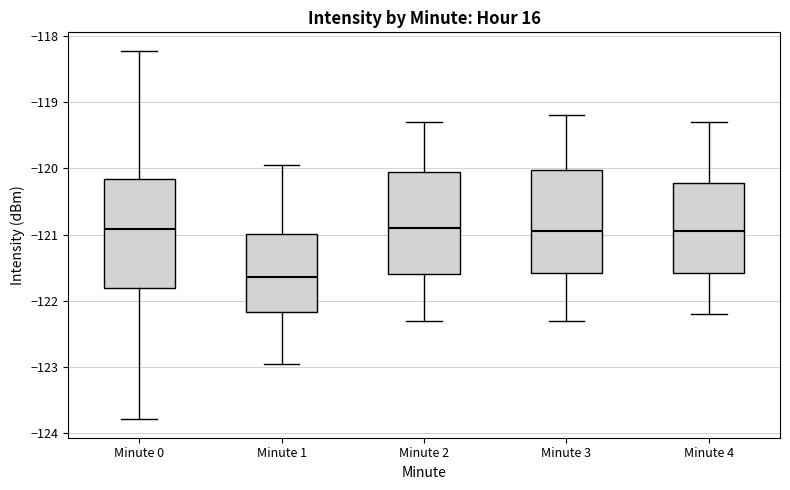

Reading left to right, read every box against the y-axis: the position of its median line, the range the box covers, and the ends of its whiskers. The values are not printed on the chart, so give them approximately, as read against the axis.

Minute 0: median -120.9, box -121.8 to -120.2, whiskers -123.8 to -118.2
Minute 1: median -121.6, box -122.2 to -121.0, whiskers -123.0 to -119.9
Minute 2: median -120.9, box -121.6 to -120.0, whiskers -122.3 to -119.3
Minute 3: median -120.9, box -121.6 to -120.0, whiskers -122.3 to -119.2
Minute 4: median -120.9, box -121.6 to -120.2, whiskers -122.2 to -119.3